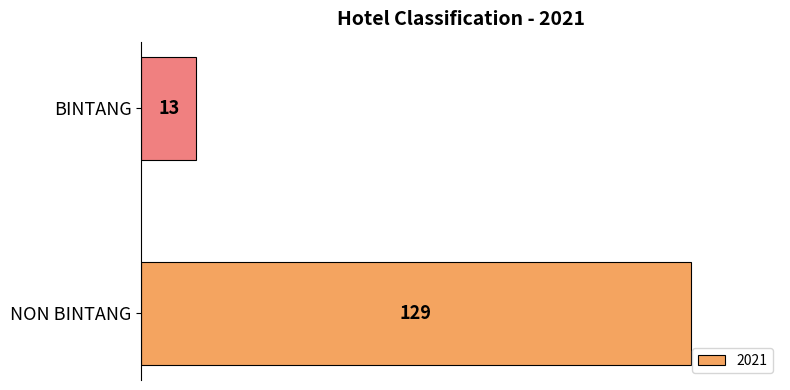

The chart shows a value of 20 at BINTANG. True or false?

False